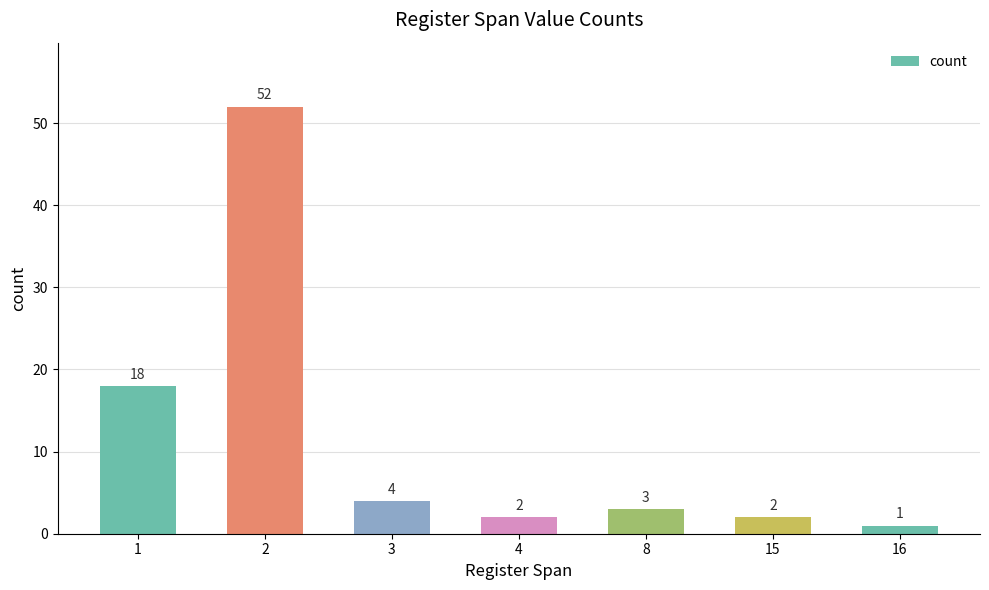

How many values are below 3?

3